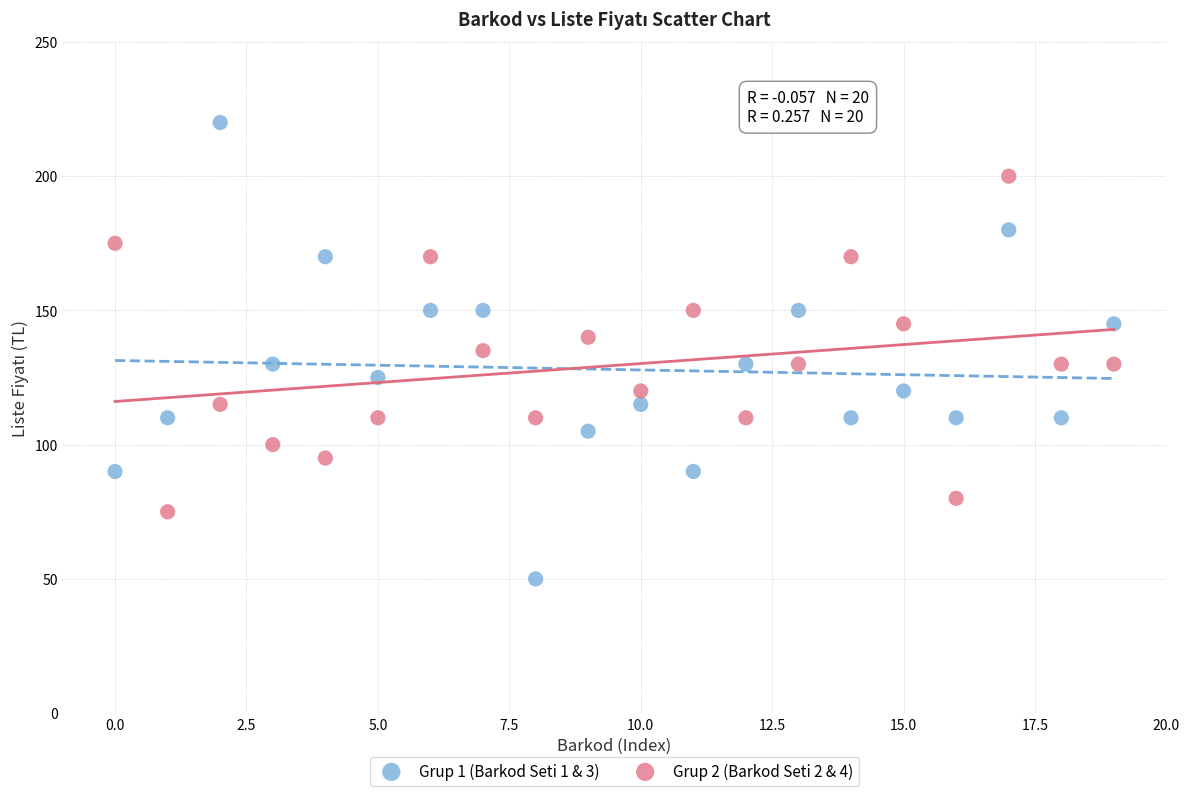

Which series reaches the minimum Y coordinate?

Grup 1 (Barkod Seti 1 & 3)